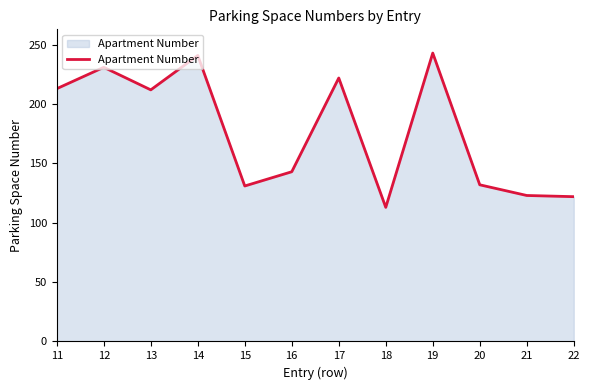

What is the difference between the maximum and minimum values?

130